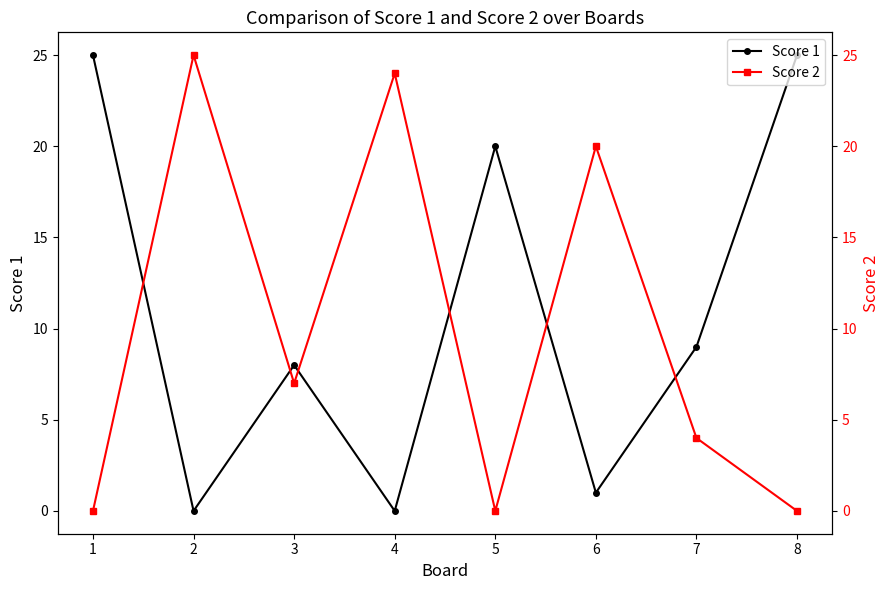

How many interior local peaks does the Score 2 series have?

3